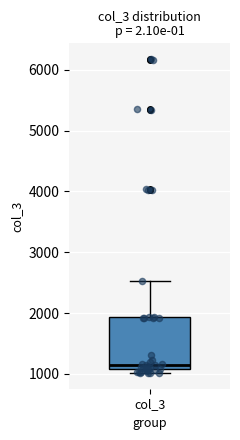

Transcribe this box plot: give where the median line is, the range the box spans, and where the two whiskers end, as read against the y-axis. The values are not printed on the chart, so give them approximately, as read against the axis.

median 1100 (just above the box's lower edge), box 1100 to 1900, whiskers 1000 to 2500